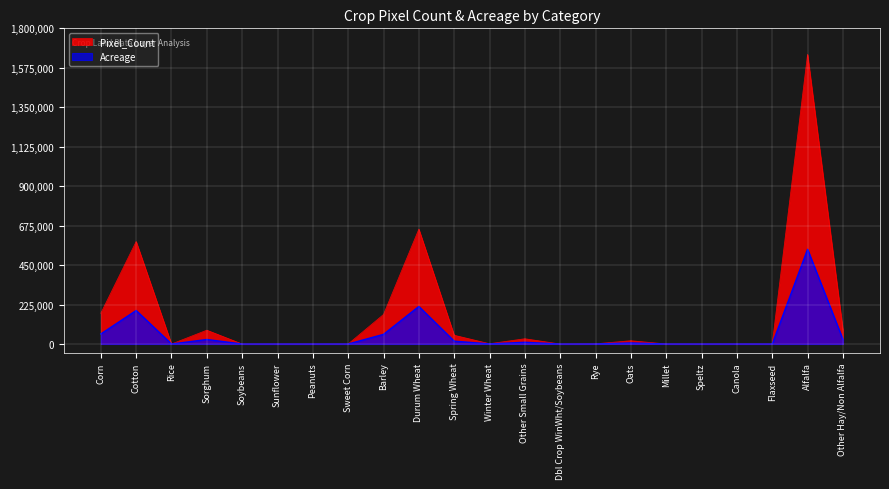

List the series in order of their peak value, lowest first.

Acreage, Pixel_Count